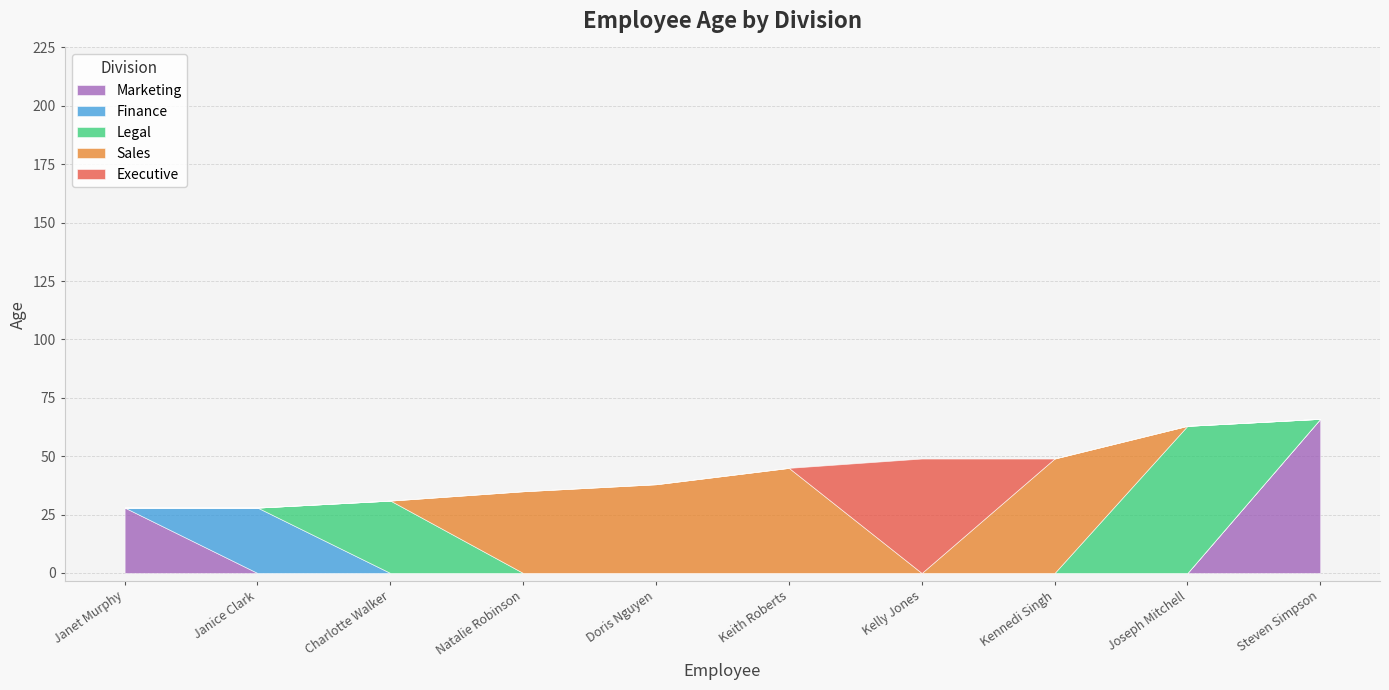

Between Doris Nguyen and Janice Clark, which is larger?

Doris Nguyen